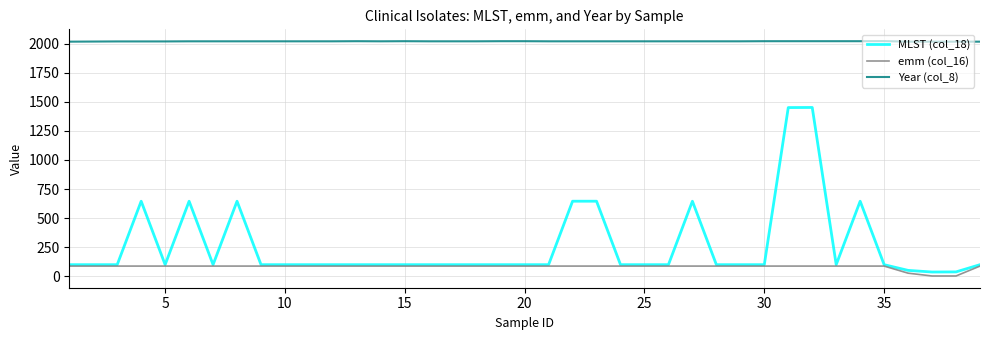

Rank the series by their maximum value, from highest to lowest.

Year (col_8), MLST (col_18), emm (col_16)